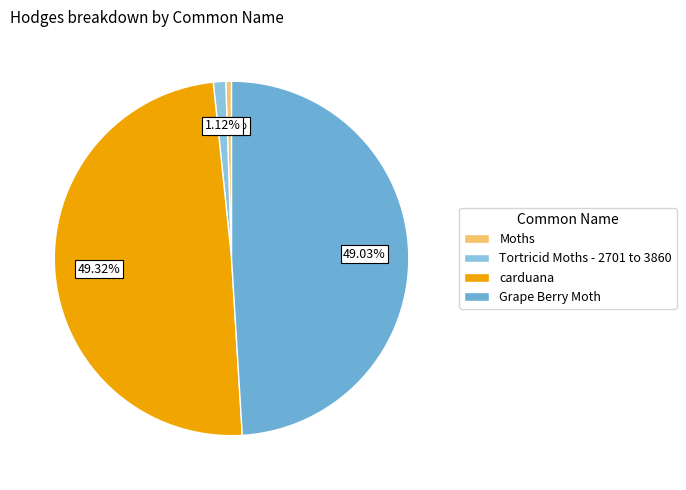

To the nearest percent, what portion does Grape Berry Moth represent?

49%